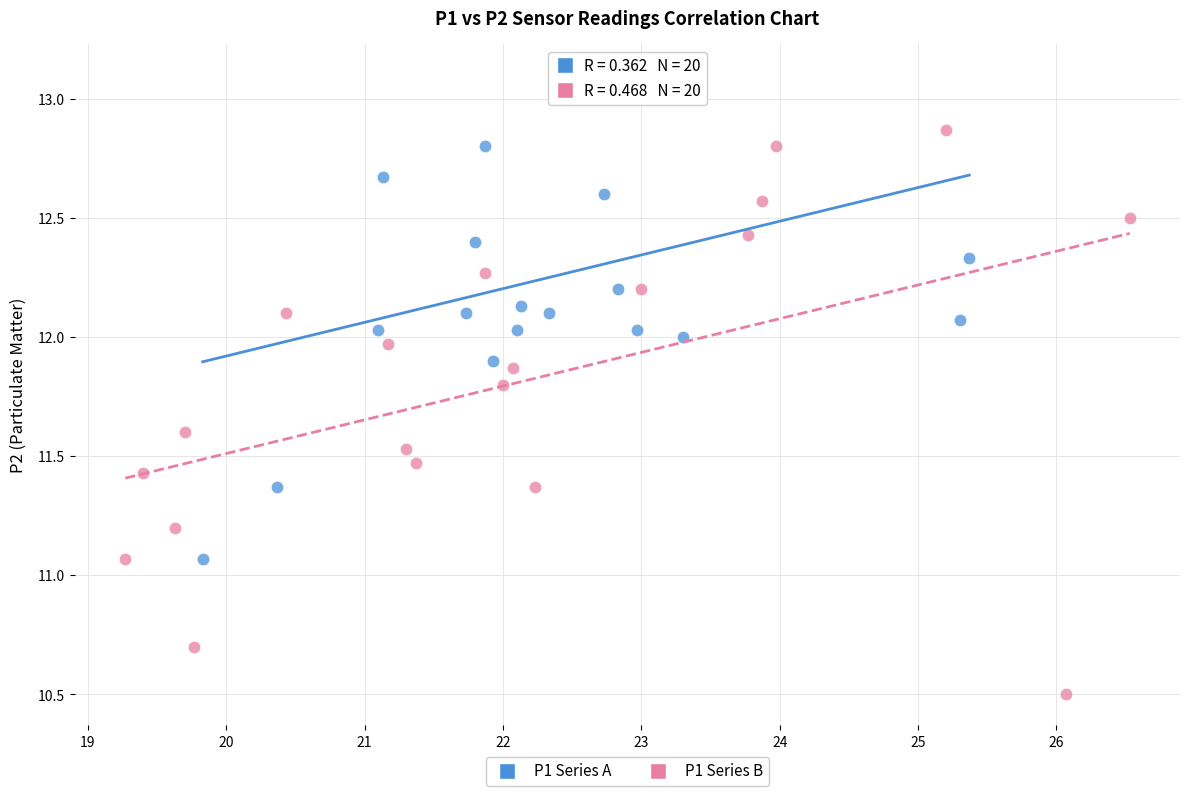

Which series reaches the maximum Y coordinate?

P1 Series A